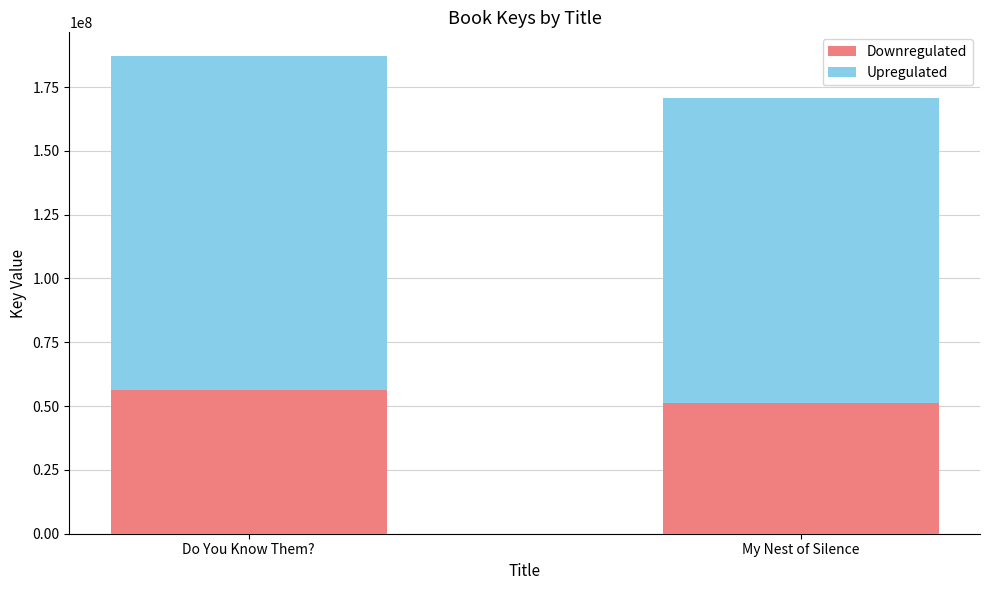

The value of Downregulated at My Nest of Silence is 51212568. True or false?

True